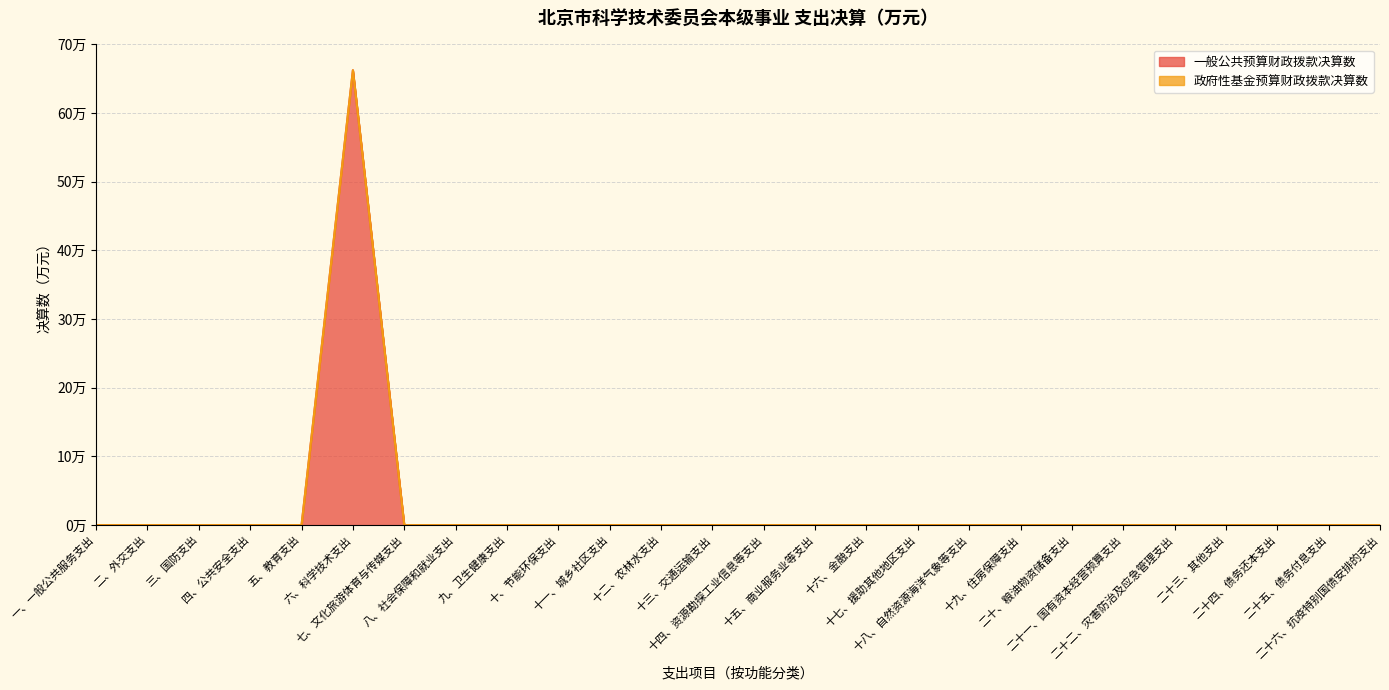

Which label corresponds to the largest value in the chart?

六、科学技术支出